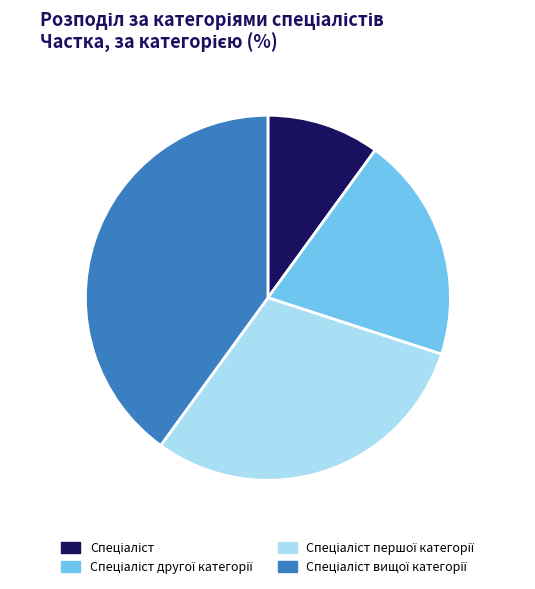

Does any single category account for the majority?

No